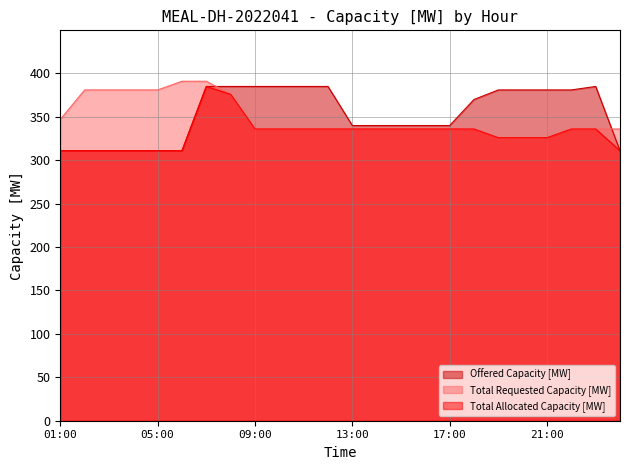

Which has a higher value, 07:00 or 05:00?

07:00